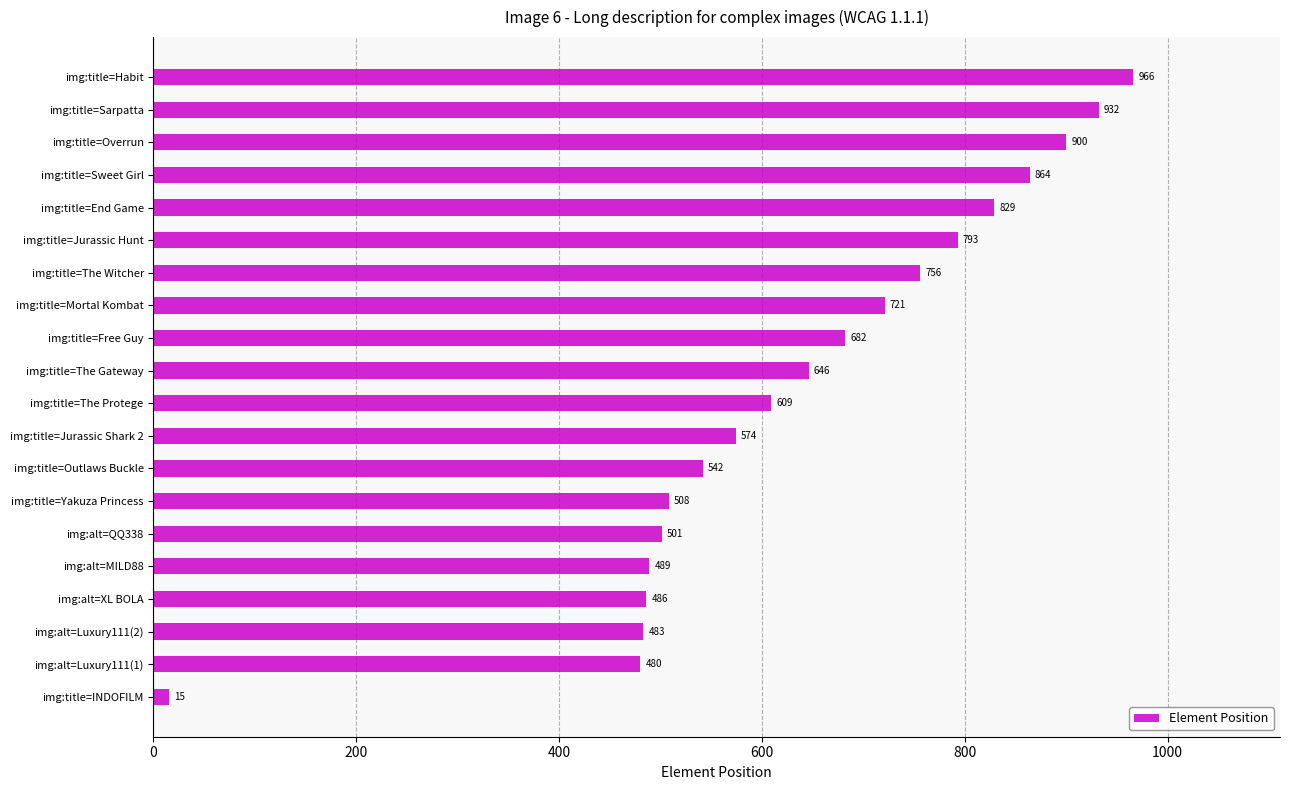

What is the approximate value at img:alt=Luxury111(1), to the nearest 10?

480